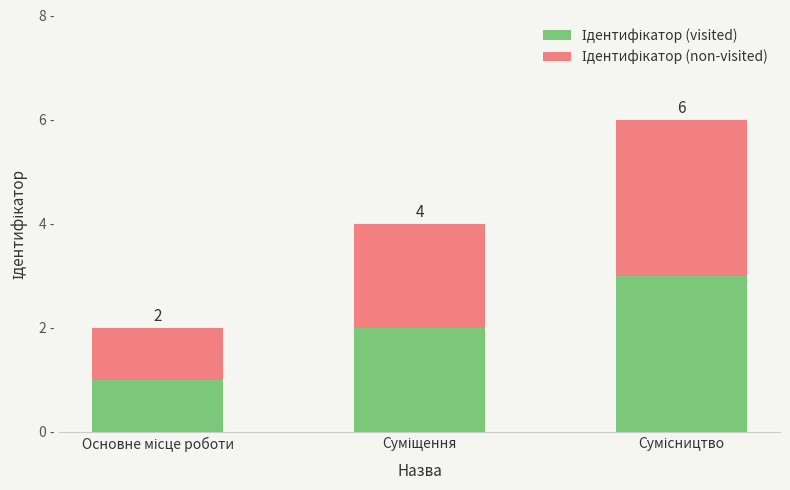

What is the approximate value of Ідентифікатор (non-visited) at Суміщення?

2